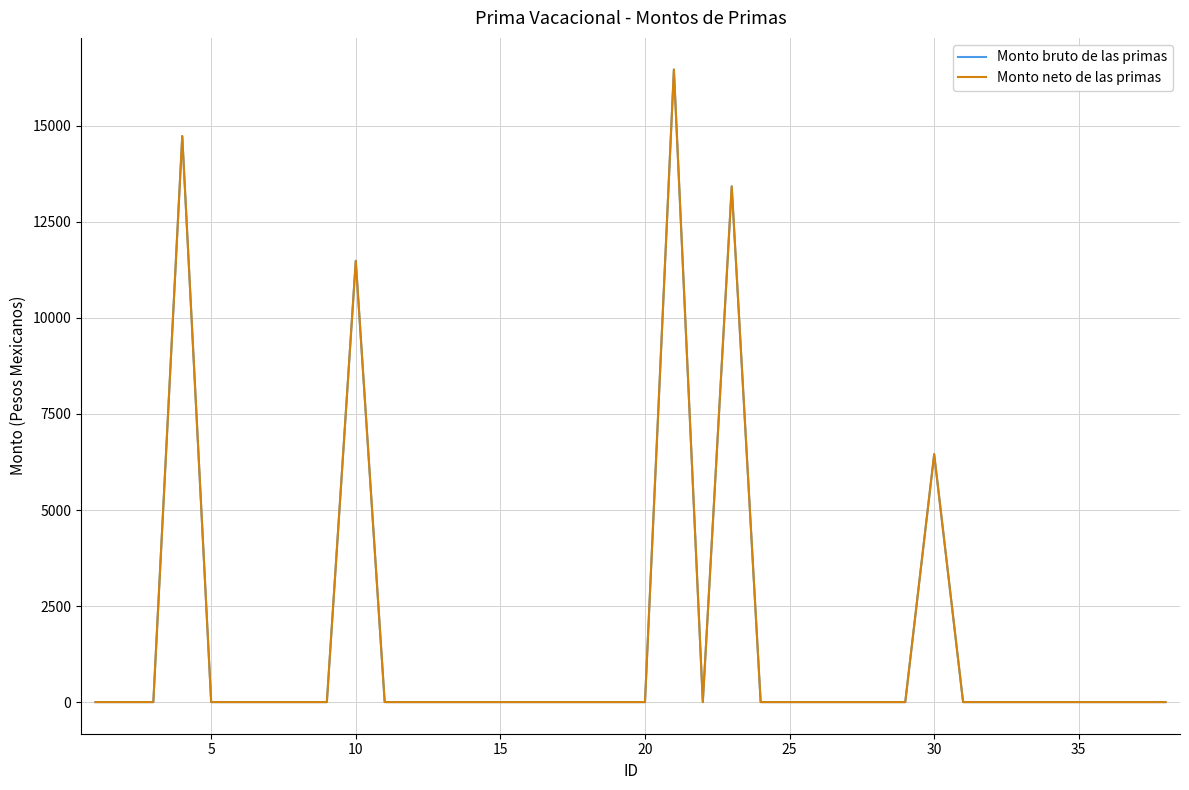

Does the chart have visible grid lines?

Yes